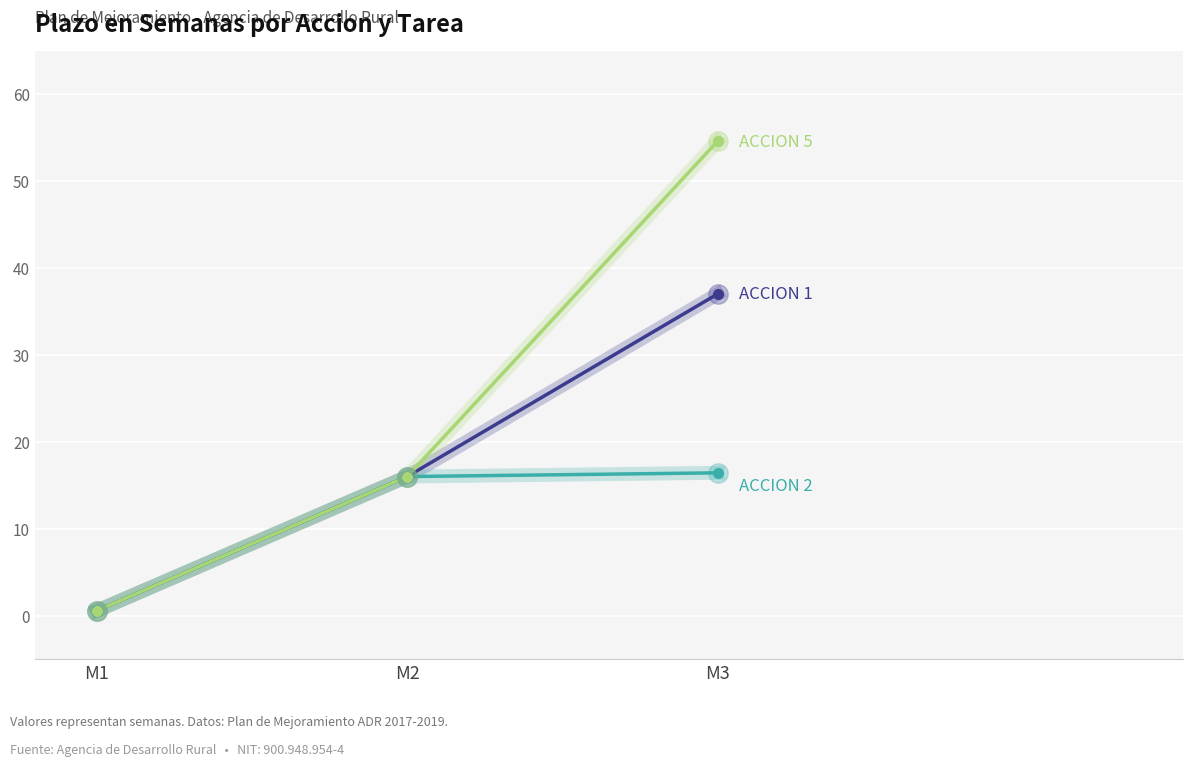

At which category is the sum across all series the highest?

M3